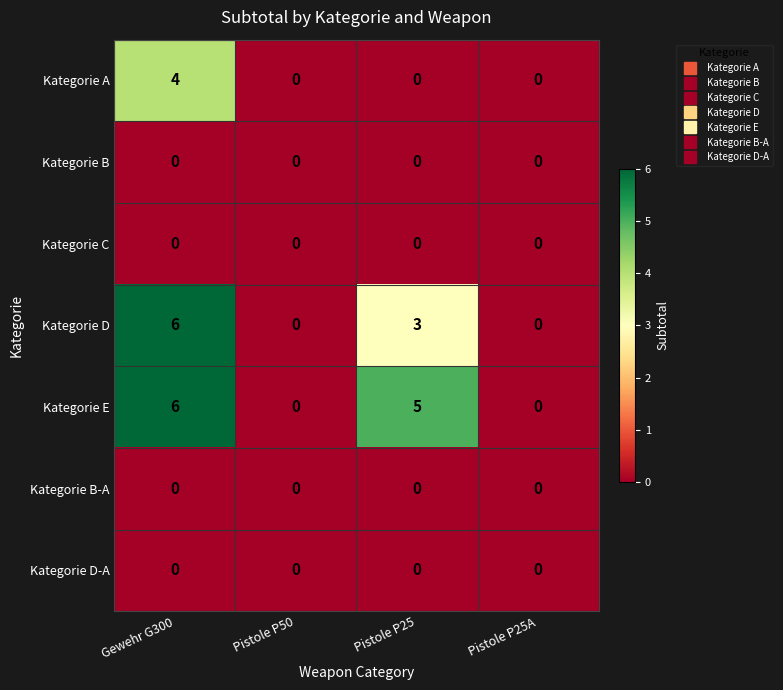

Count the number of categories in the chart.

4